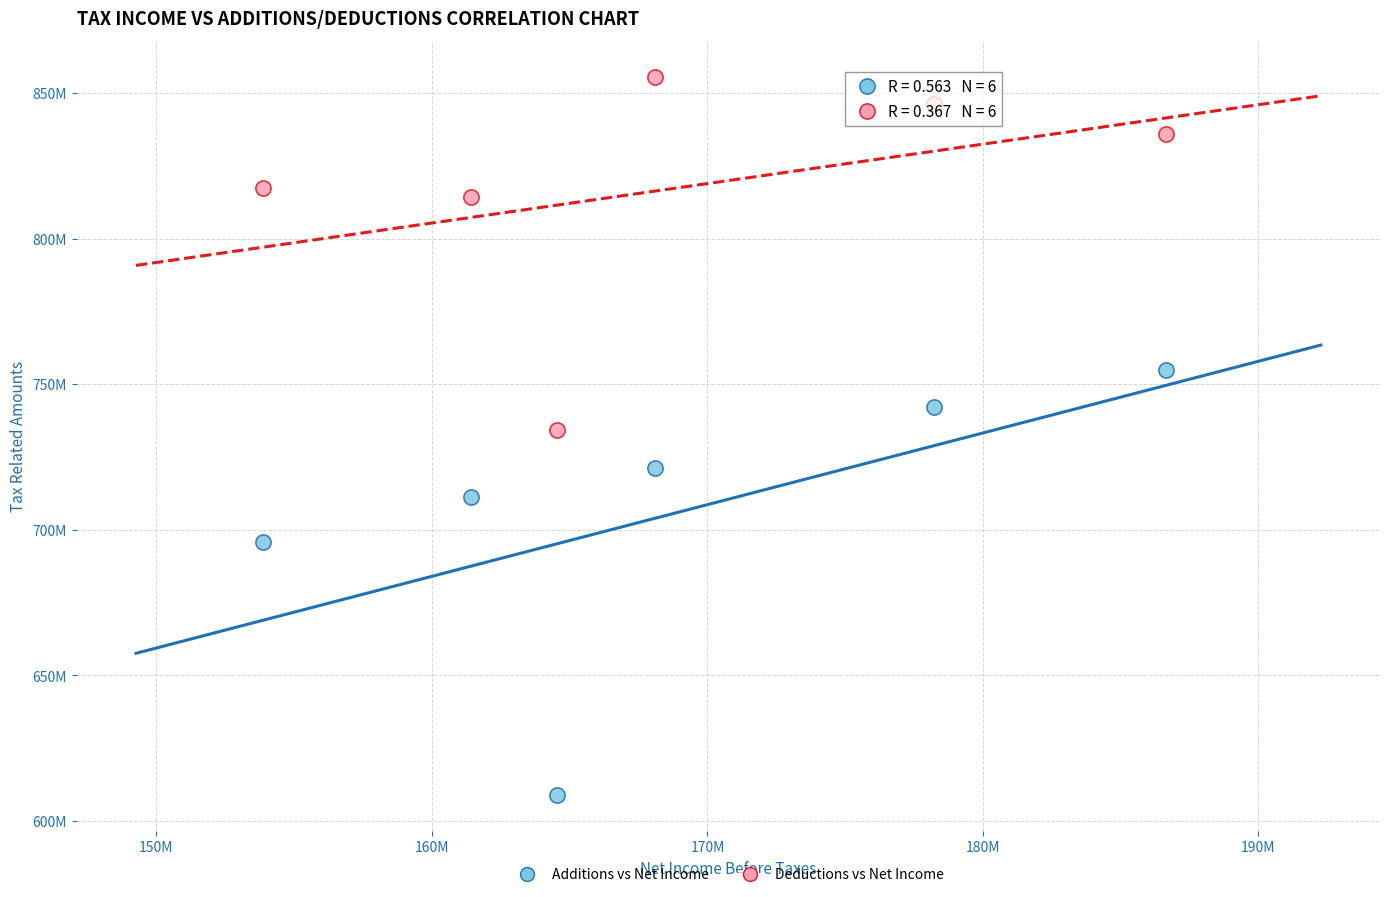

Which series has the largest Y range (max minus min)?

Additions vs Net Income